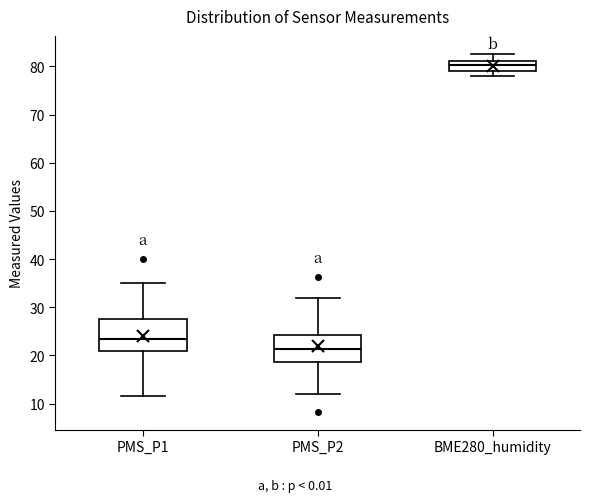

Which box has the highest median line?

BME280_humidity